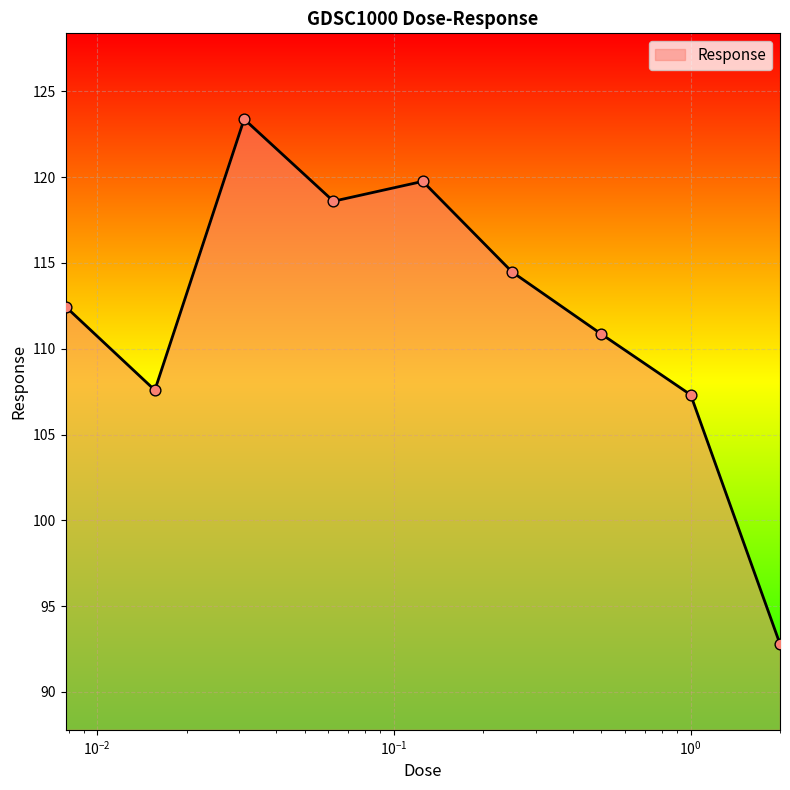

What is the minimum value shown in the chart?

92.8